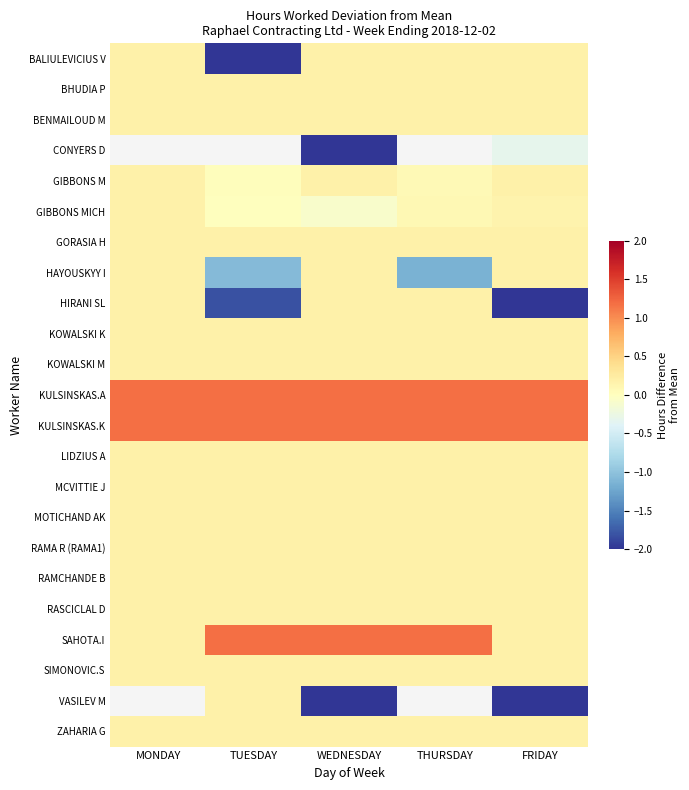

What is the minimum value for GIBBONS MICH?

-0.1